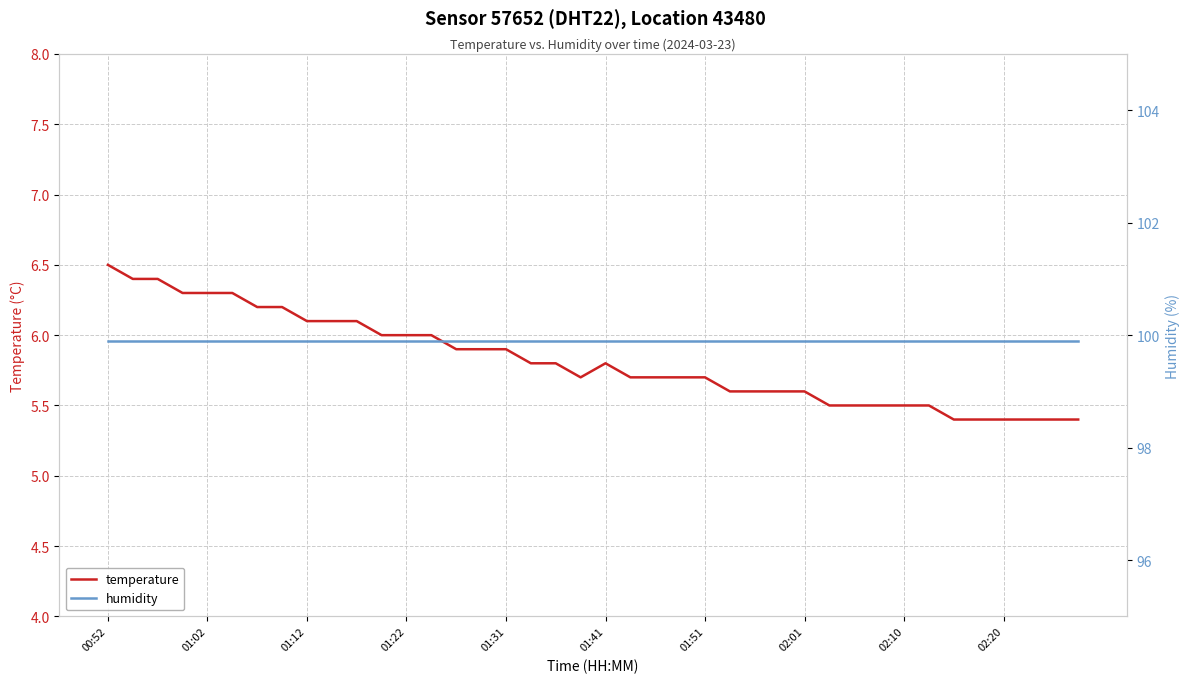

True or false: temperature and humidity intersect in this chart.

False